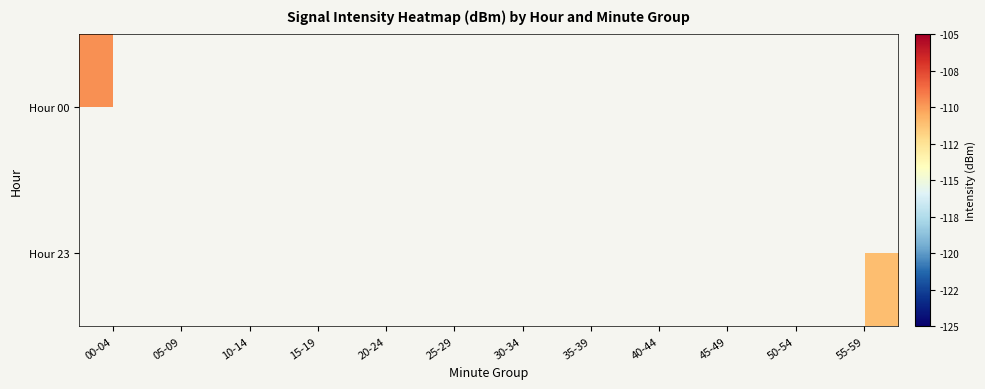

What is the smallest value displayed?

-111.0